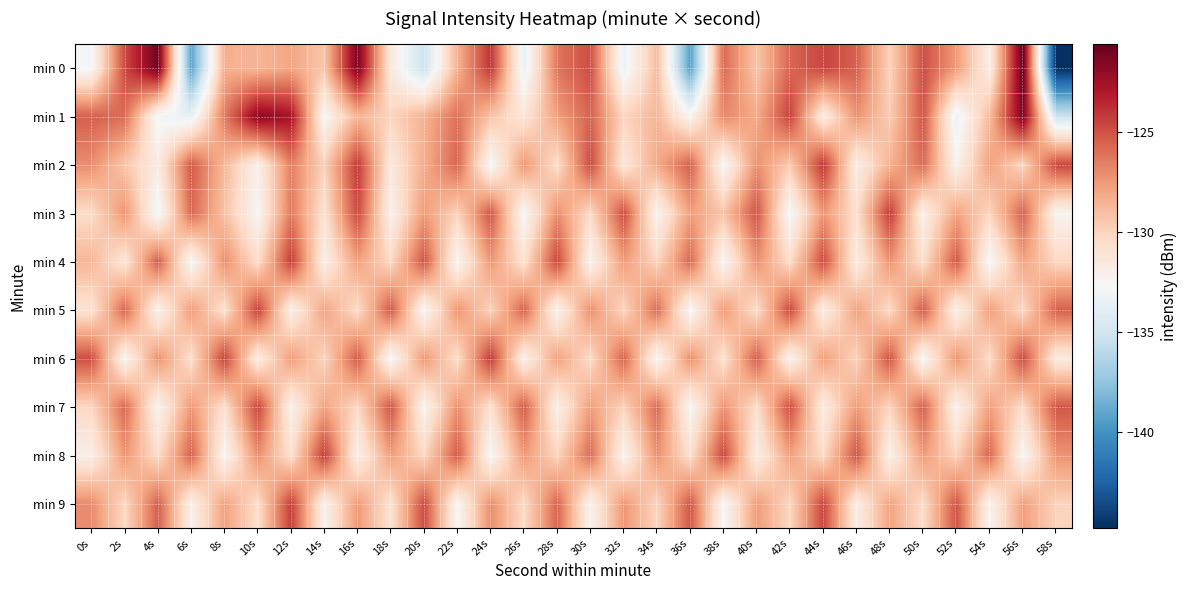

Between 22s and 58s, which series saw the biggest shift?

min 0